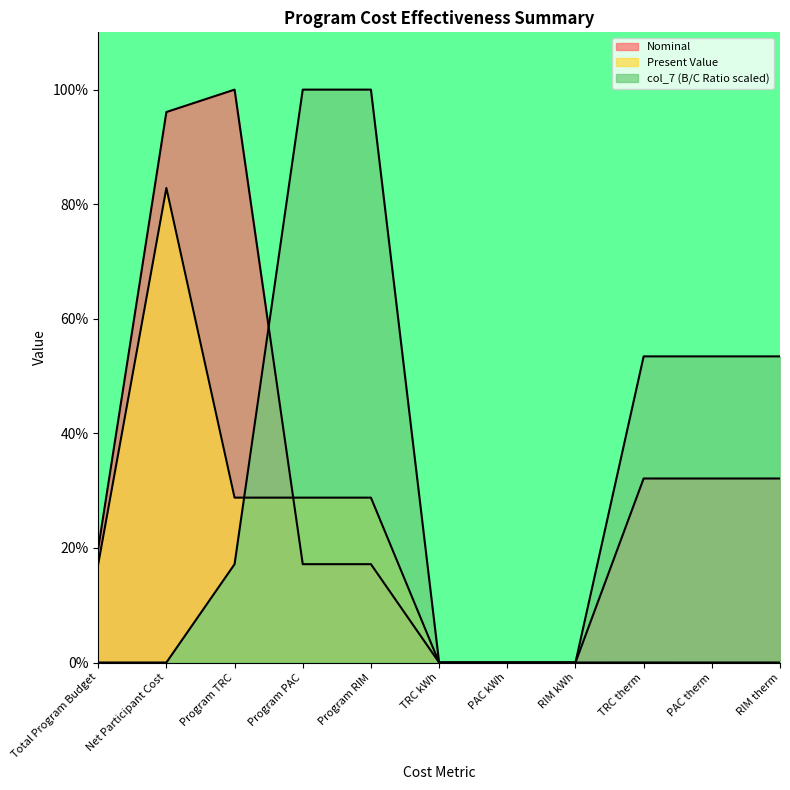

How many intersections are there between Nominal and col_7?

1